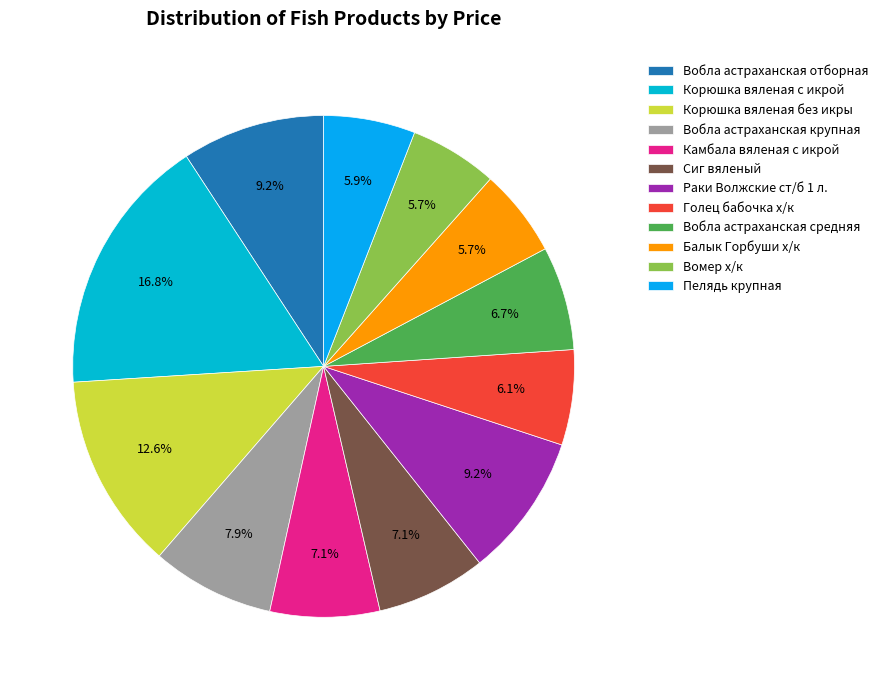

Approximately how many times larger is the value at Вобла астраханская средняя compared to Сиг вяленый?

0.9